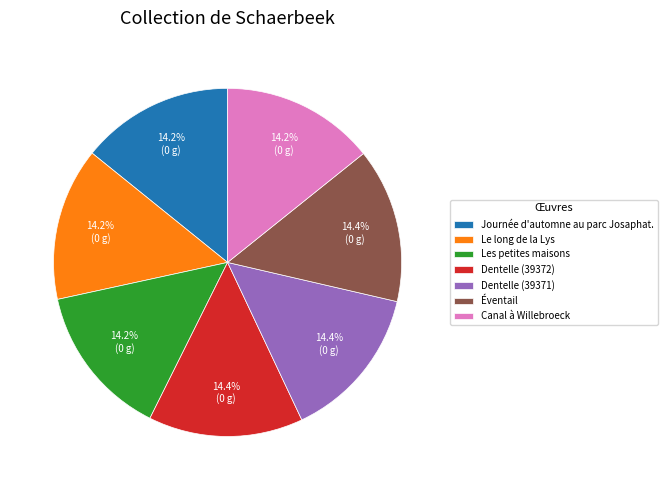

To the nearest percent, what is the combined percentage of Éventail and Les petites maisons?

29%